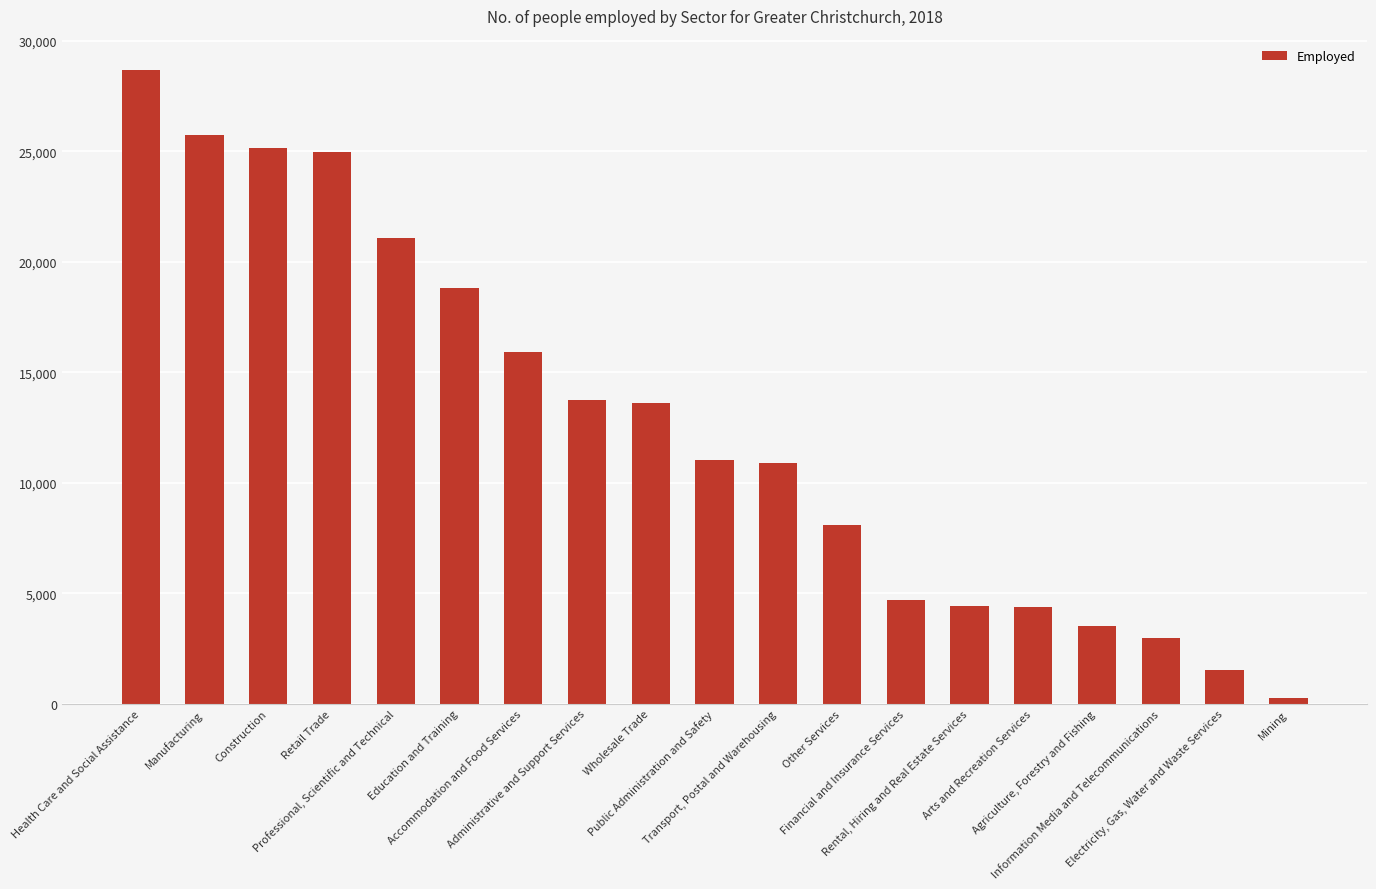

List the labels in order of value, smallest first.

Mining, Electricity, Gas, Water and Waste Services, Information Media and Telecommunications, Agriculture, Forestry and Fishing, Arts and Recreation Services, Rental, Hiring and Real Estate Services, Financial and Insurance Services, Other Services, Transport, Postal and Warehousing, Public Administration and Safety, Wholesale Trade, Administrative and Support Services, Accommodation and Food Services, Education and Training, Professional, Scientific and Technical, Retail Trade, Construction, Manufacturing, Health Care and Social Assistance